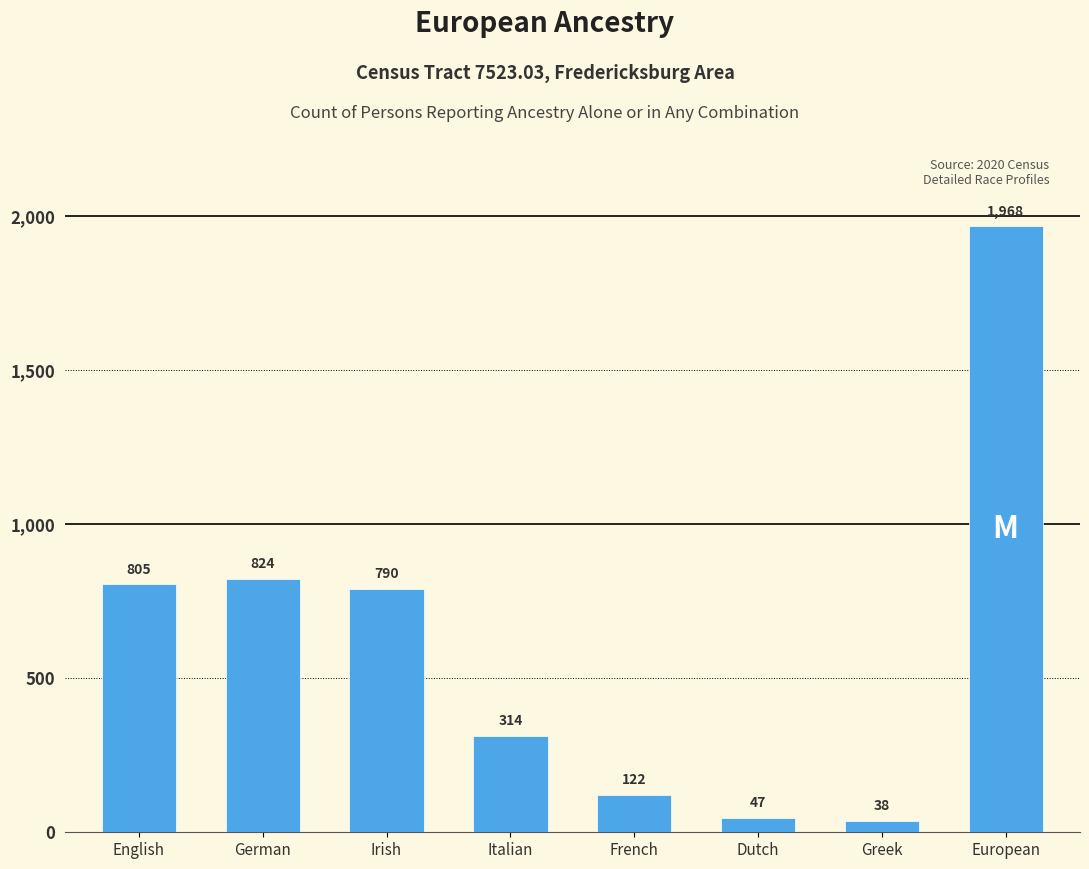

Reading left to right, extract all data points from this chart.

English=805	German=824	Irish=790	Italian=314	French=122	Dutch=47	Greek=38	European=1968